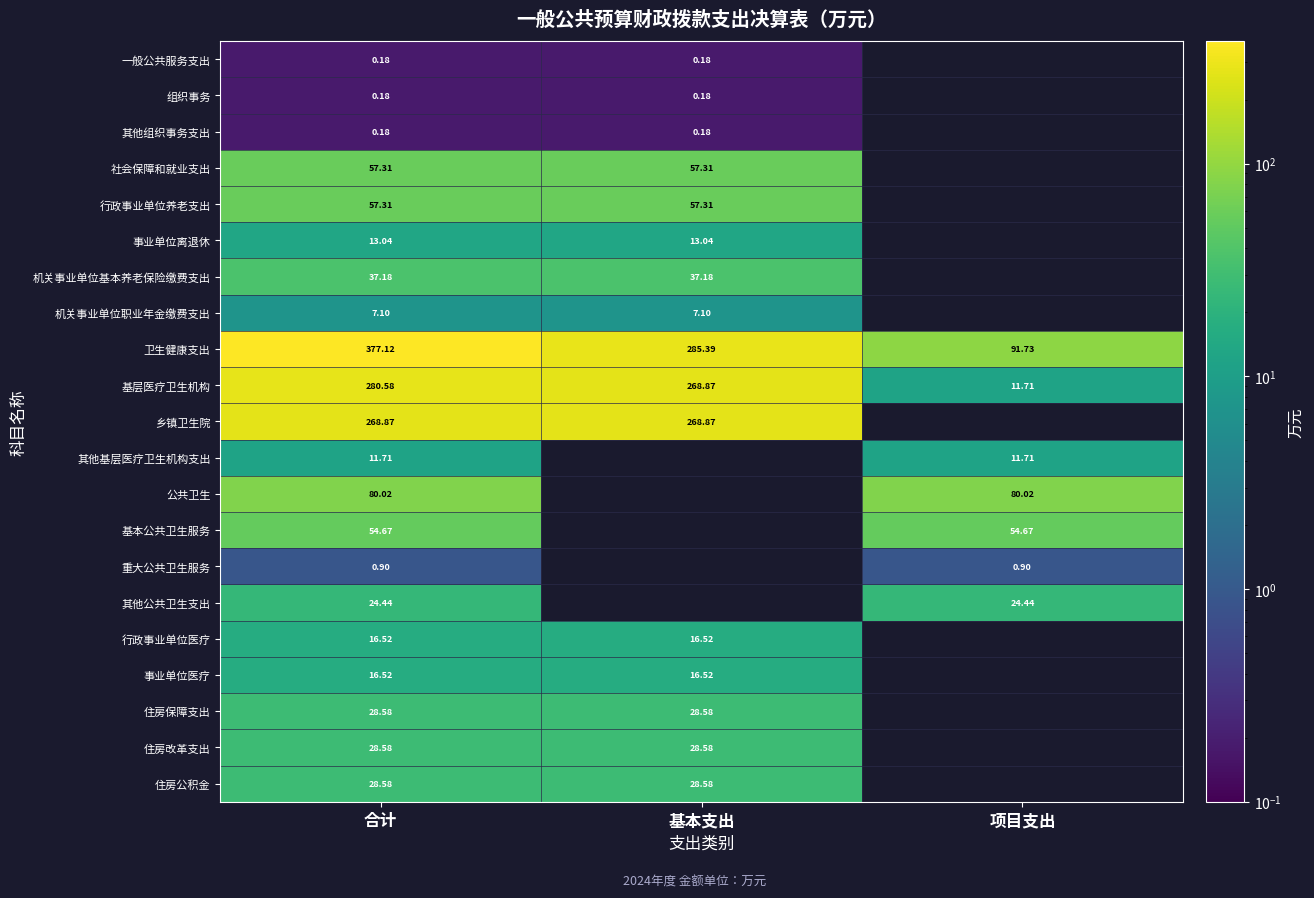

Count the number of categories in the chart.

3